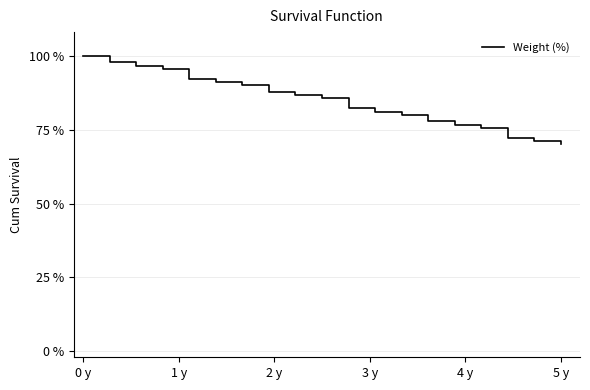

Does the chart display data point markers on the line(s)?

No